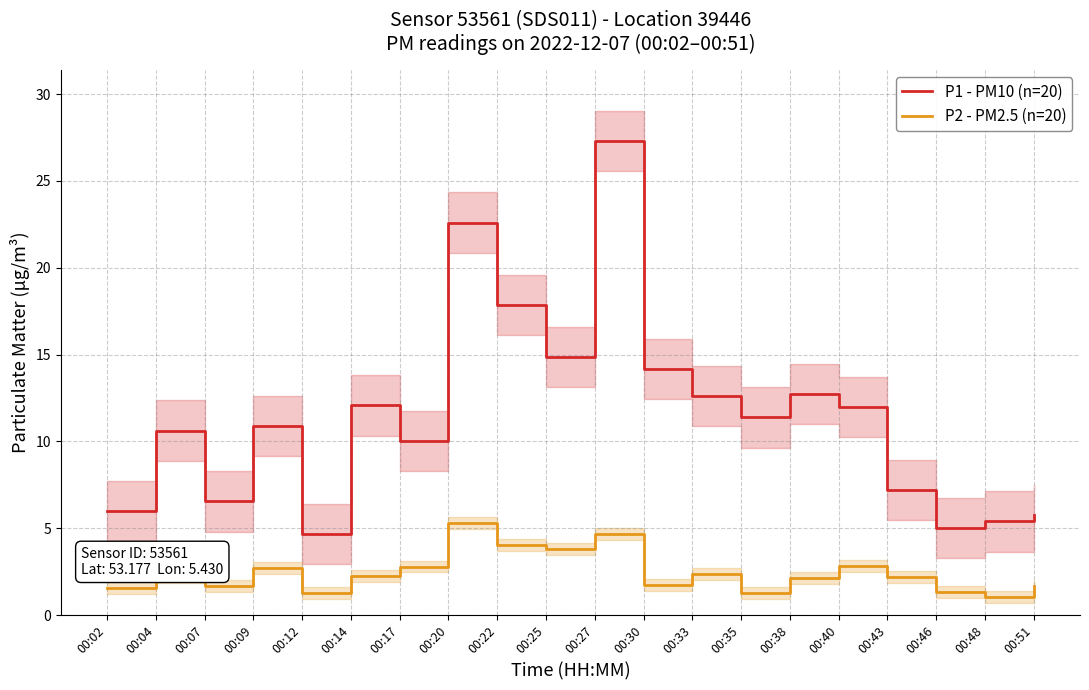

How many interior local peaks does the P2 - PM2.5 (n=20) series have?

6